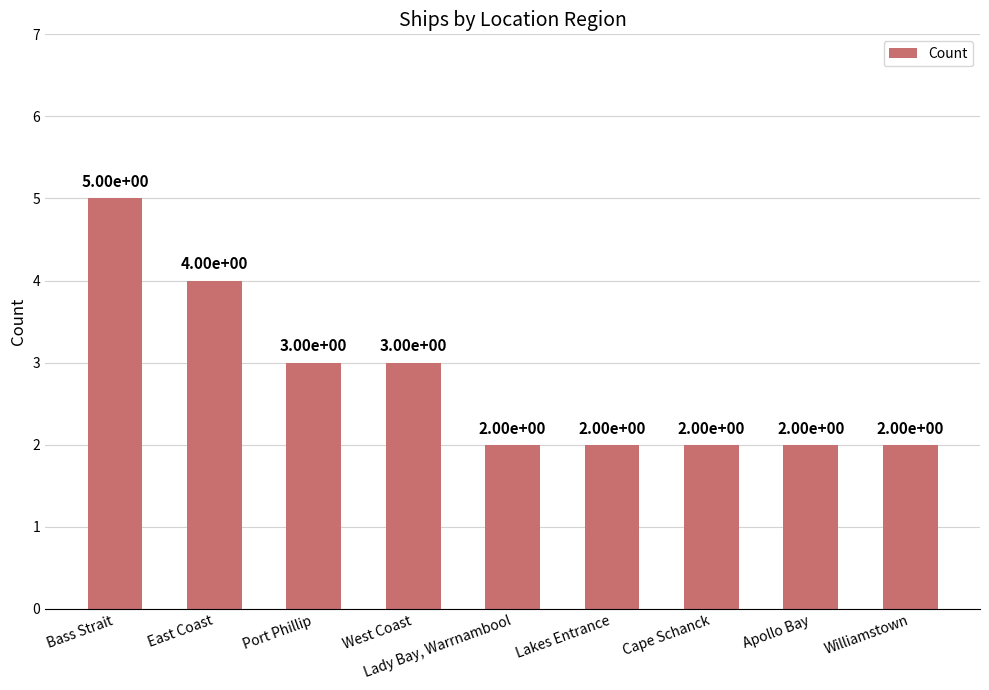

What is the change in value from Bass Strait to West Coast?

-2